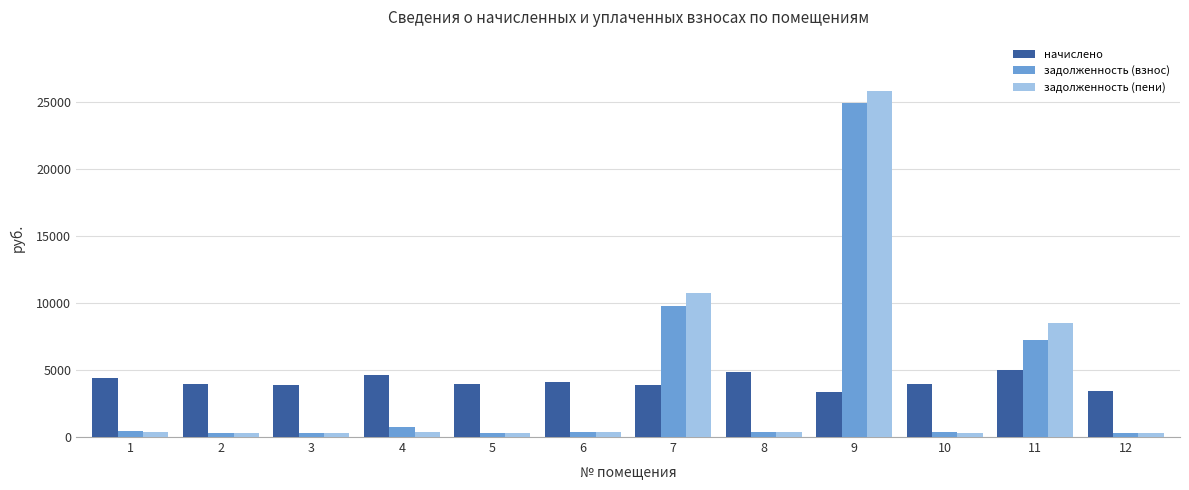

What is the average value of the начислено series?

4111.9